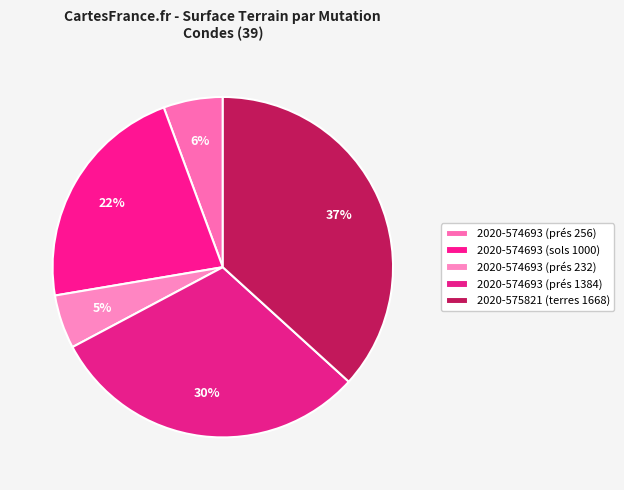

To the nearest percent, what percentage of the pie is 2020-574693 (prés 256)?

6%